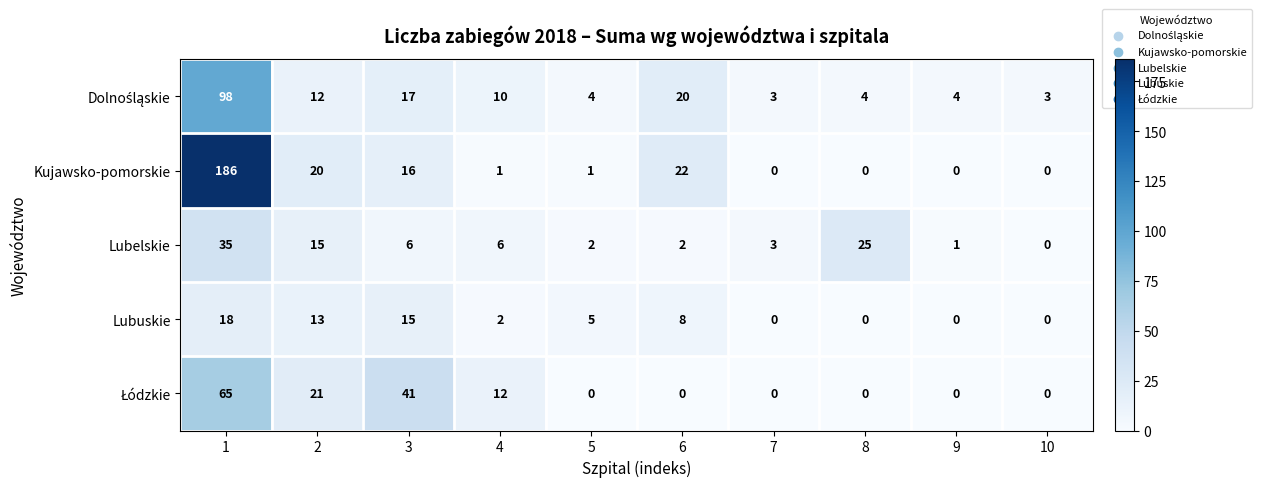

Count the Lubuskie values in the range 0 to 13.

8